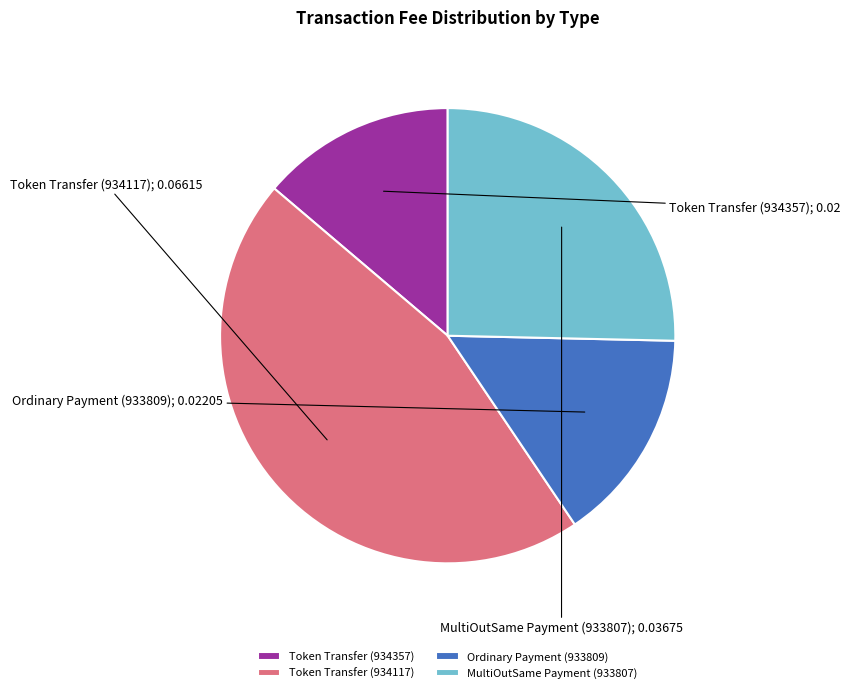

Does Token Transfer (934357) account for over 50% of the chart?

No